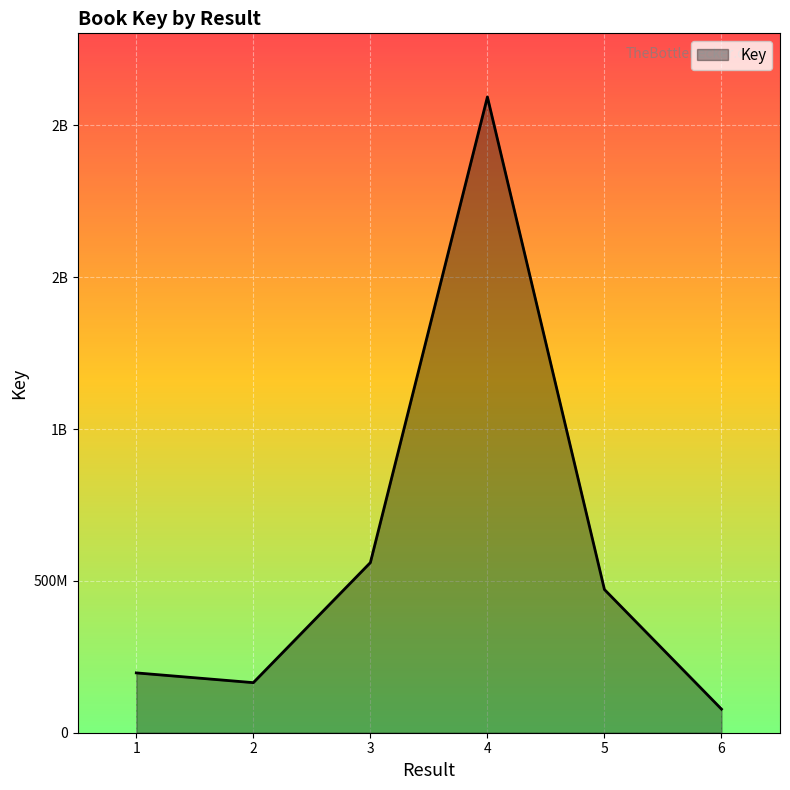

Does the chart display data point markers on the line(s)?

No